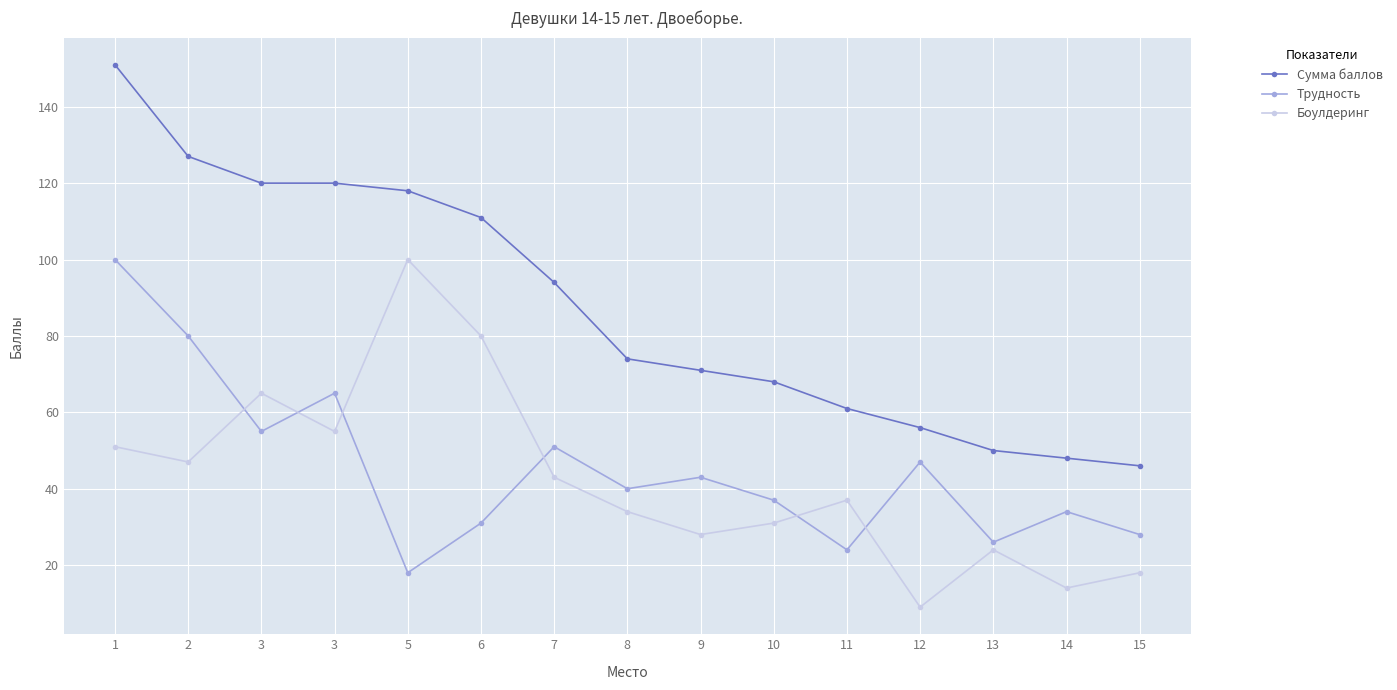

Where does the Боулдеринг series first go above 37?

1